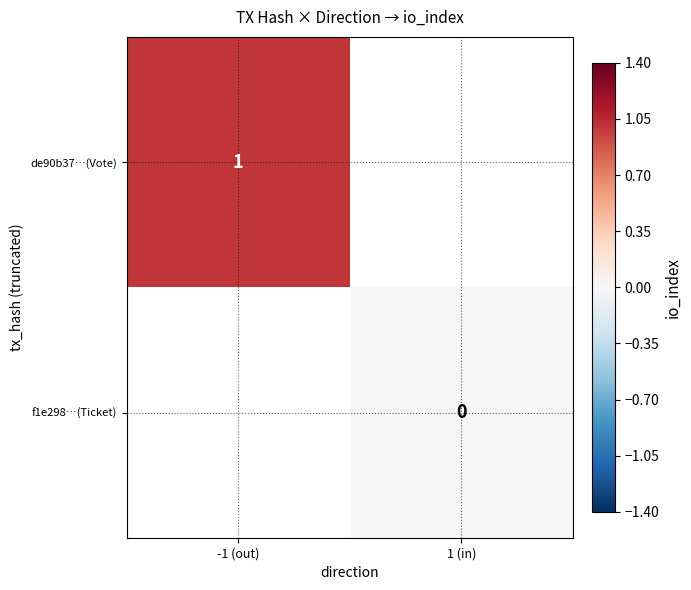

Is it true that de90b37…(Vote) equals 1 at -1 (out)?

True